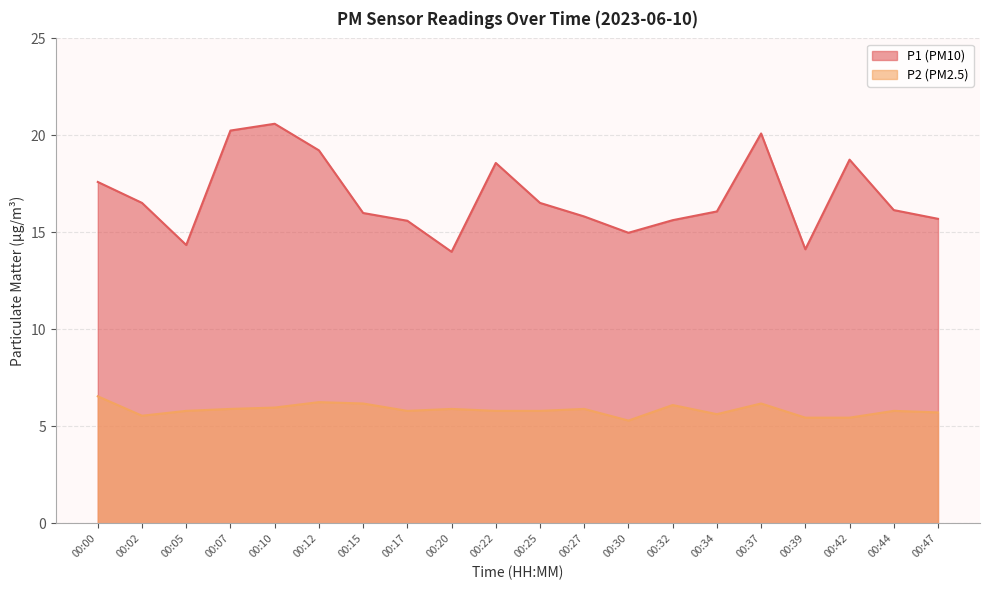

Which label corresponds to the largest value in the chart?

00:10